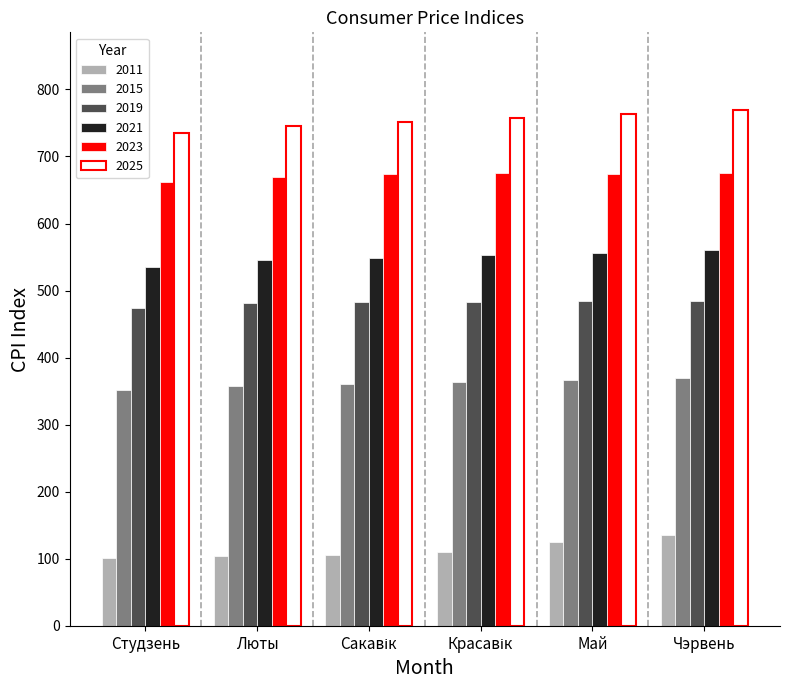

What is the greatest value displayed?

769.6